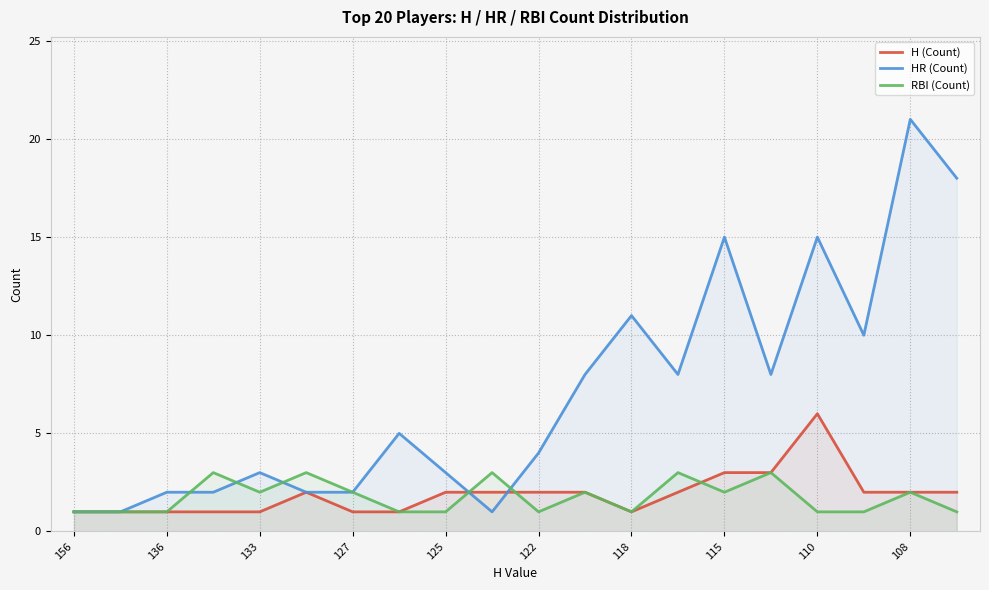

Which series has the largest total across all categories?

HR (Count)